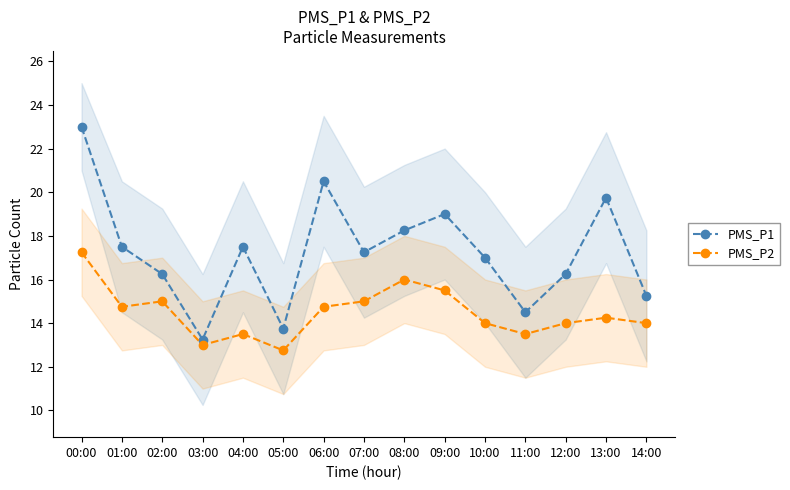

What are all the series names shown in the legend?

PMS_P1, PMS_P2